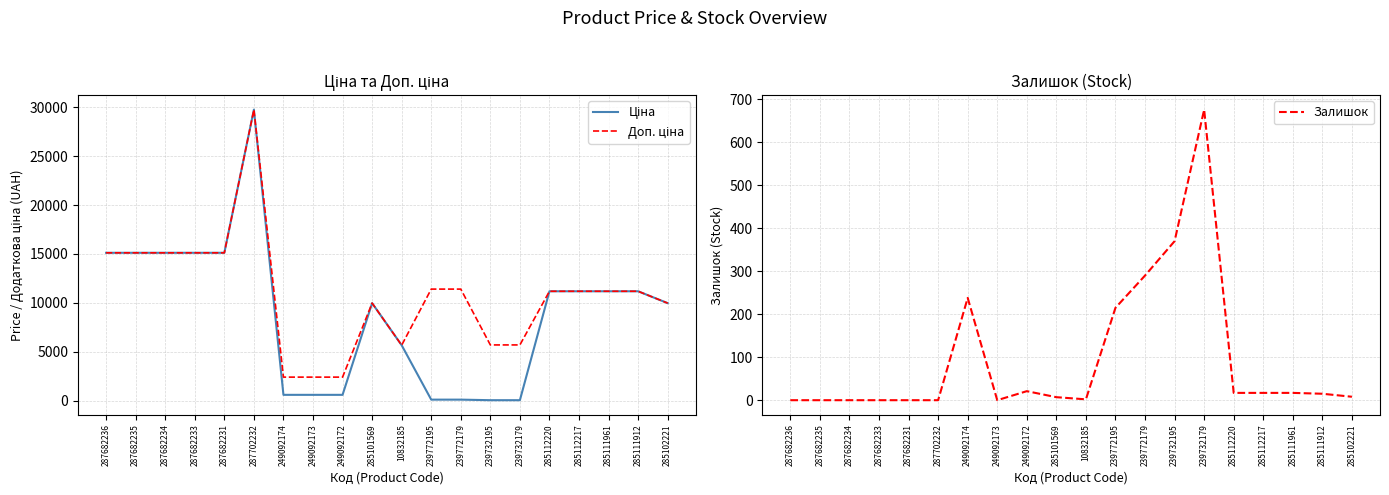

What is the greatest value displayed?

29747.2